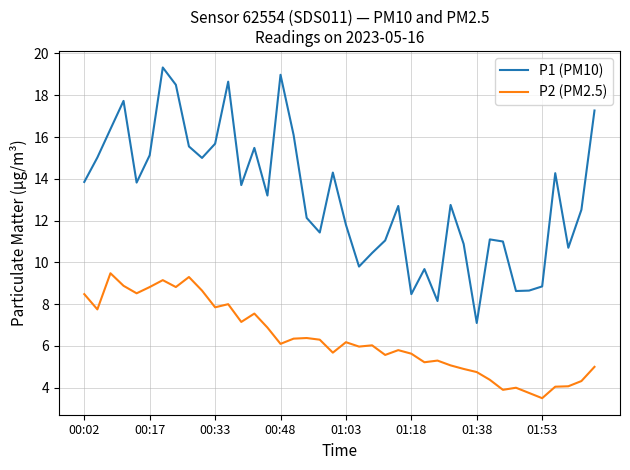

Which series has the largest total across all categories?

P1 (PM10)